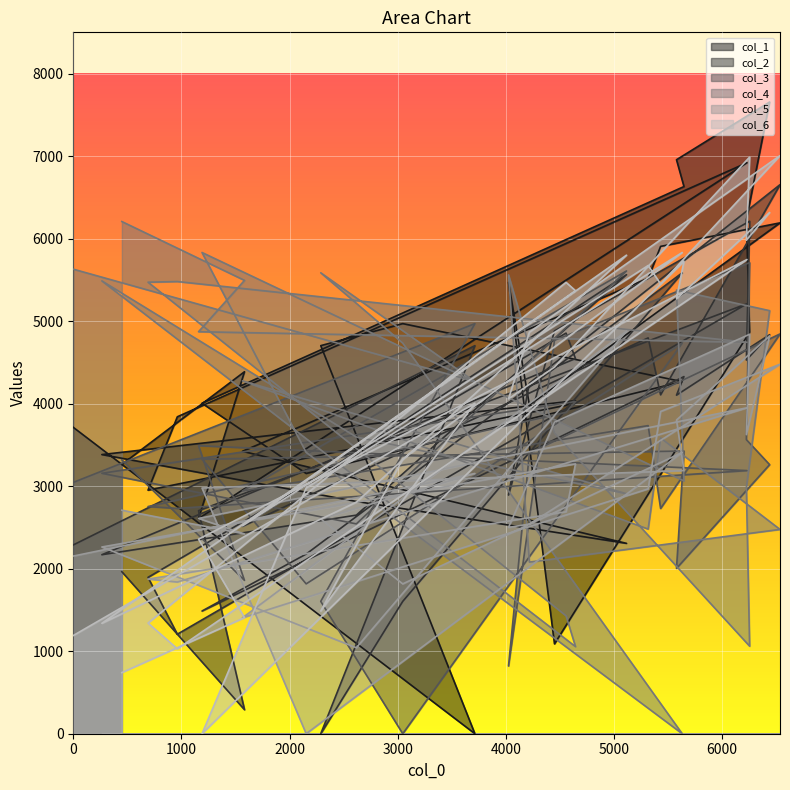

In col_1, how many points are higher than both neighbors (excluding endpoints)?

7